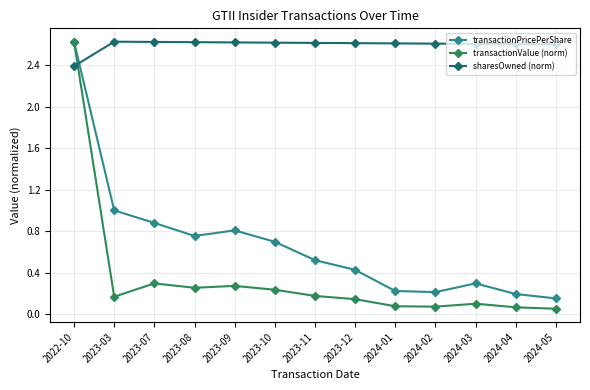

Rank the series at 2024-01 from highest to lowest value.

sharesOwned (norm), transactionPricePerShare, transactionValue (norm)